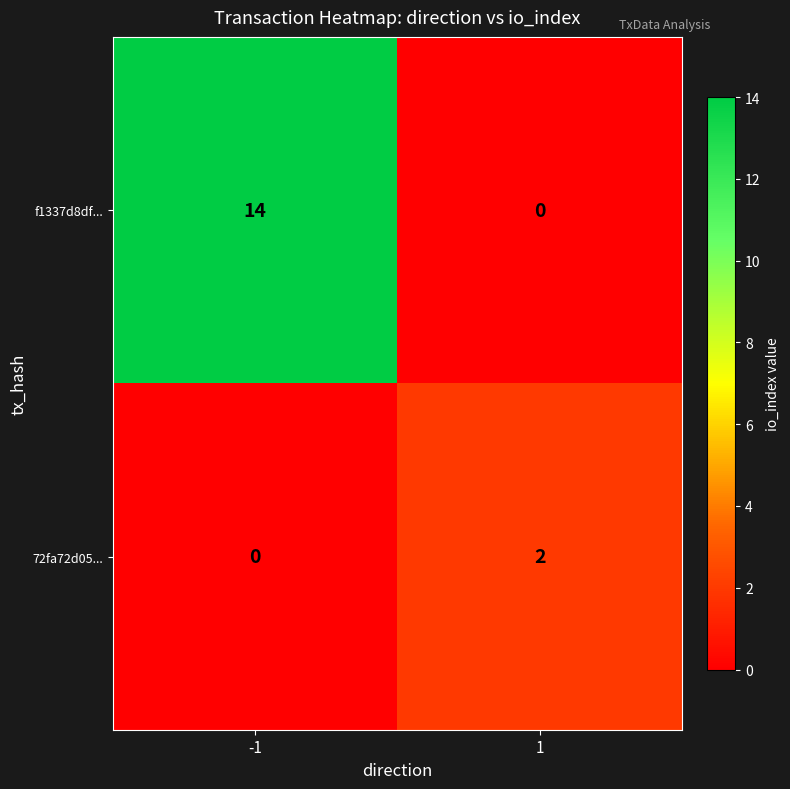

List the series in order of their peak value, highest first.

f1337d8df..., 72fa72d05...